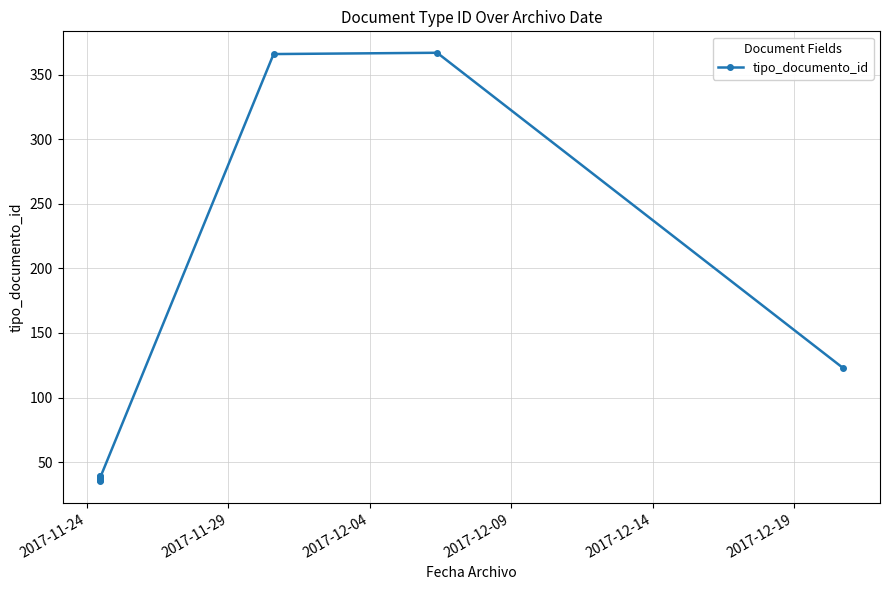

What position from the right is 2017-11-29?

9